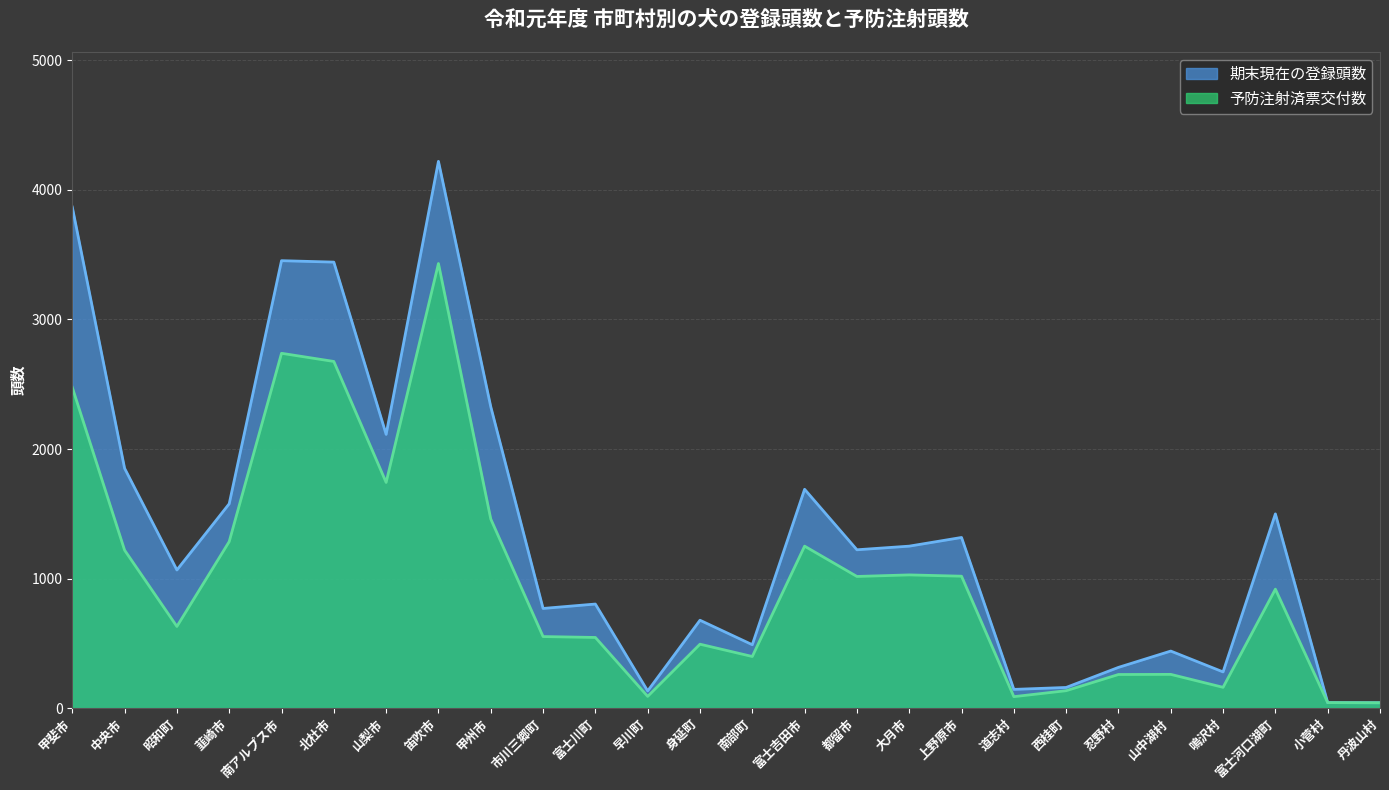

The 期末現在の登録頭数 series shows 4221 at 笛吹市. True or false?

True